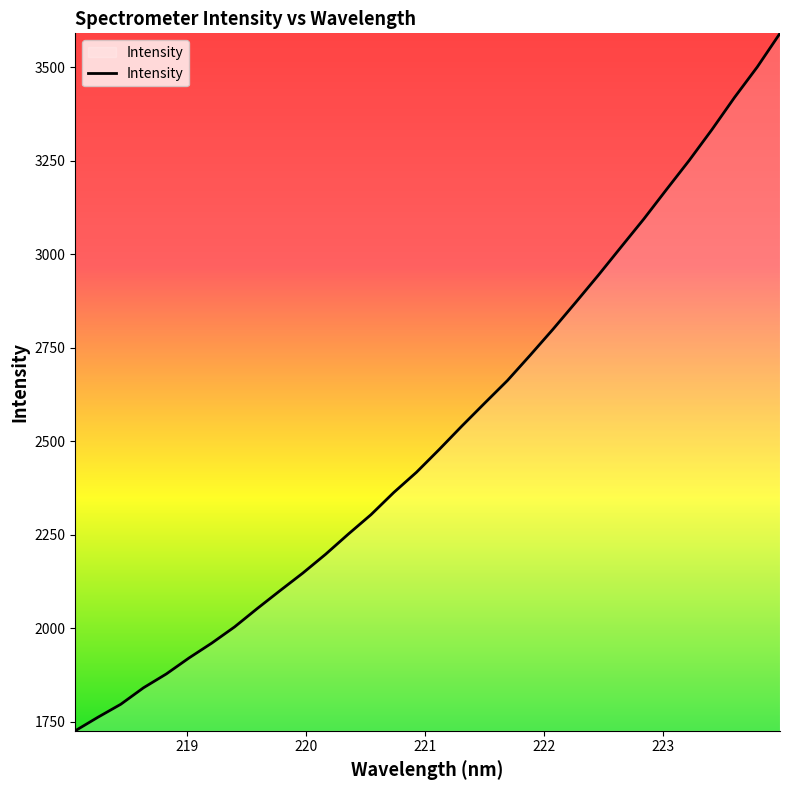

What is the minimum value shown in the chart?

1726.3